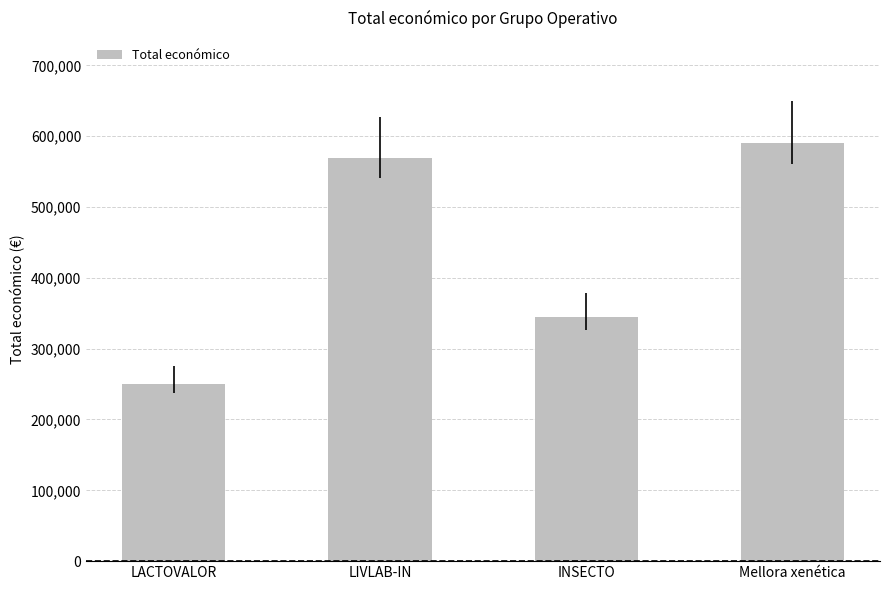

Are the bars grouped side by side (vs. stacked)?

No